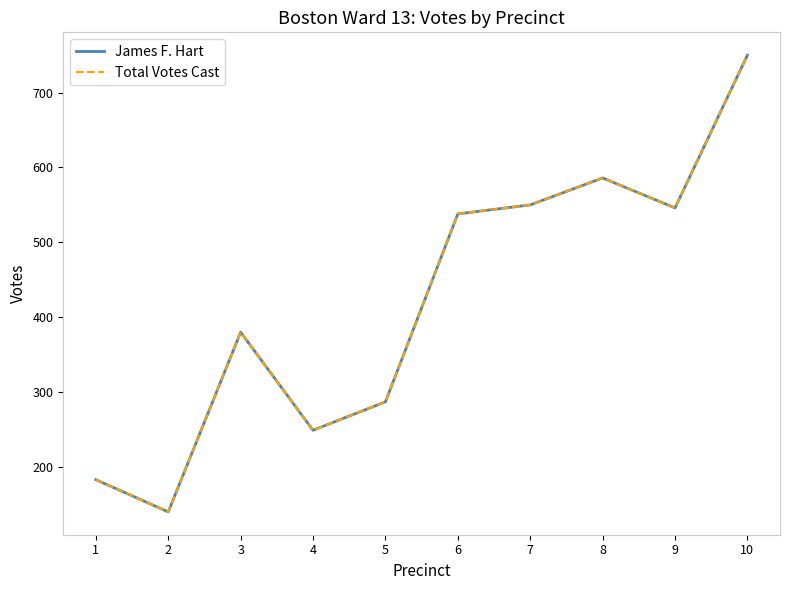

Which label corresponds to the smallest value in the chart?

2